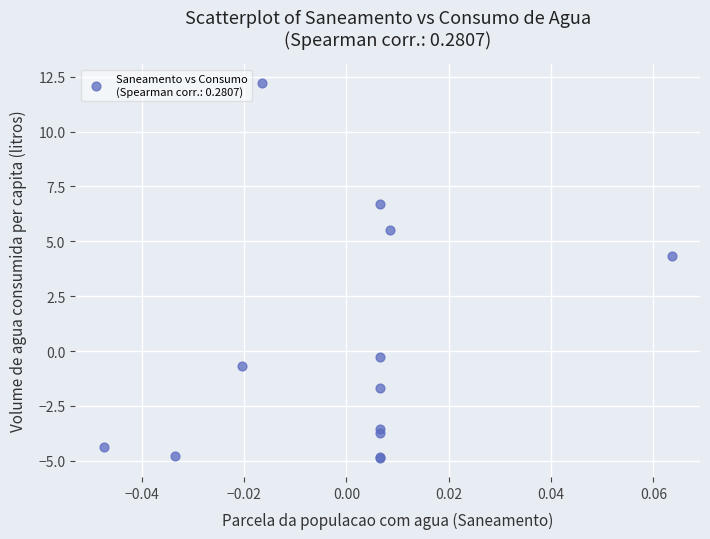

What Y value in the scatter plot is closest to 3?

4.3